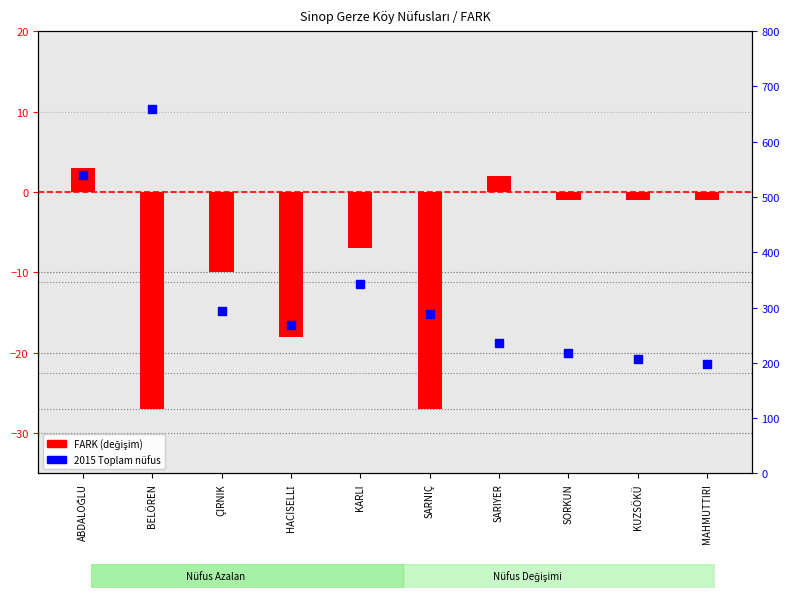

At how many categories does at least one series exceed 542?

1